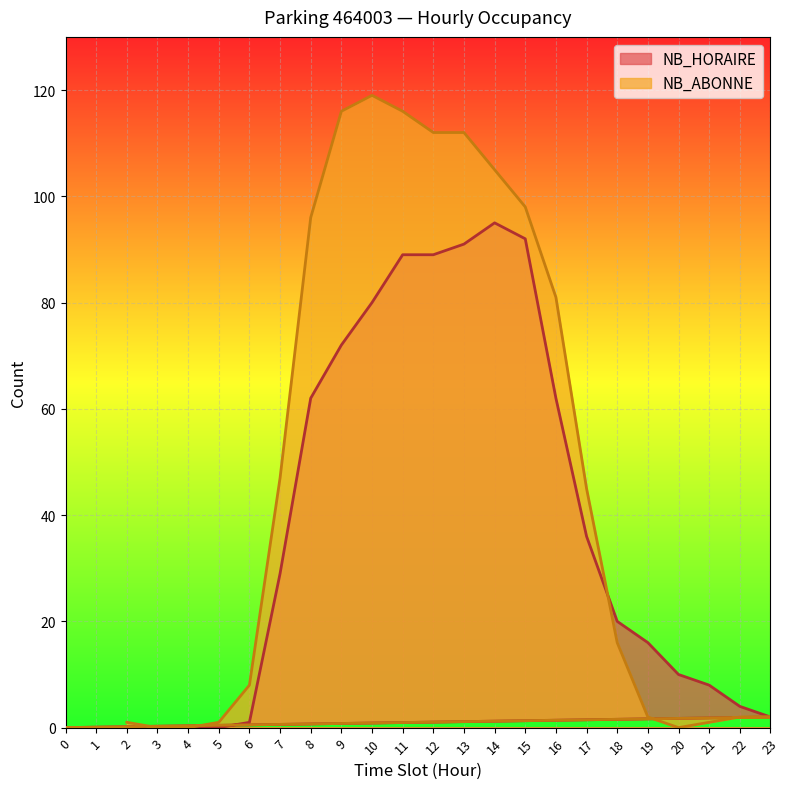

Is the value of NB_ABONNE at 6 greater than the value of NB_HORAIRE at 18?

No